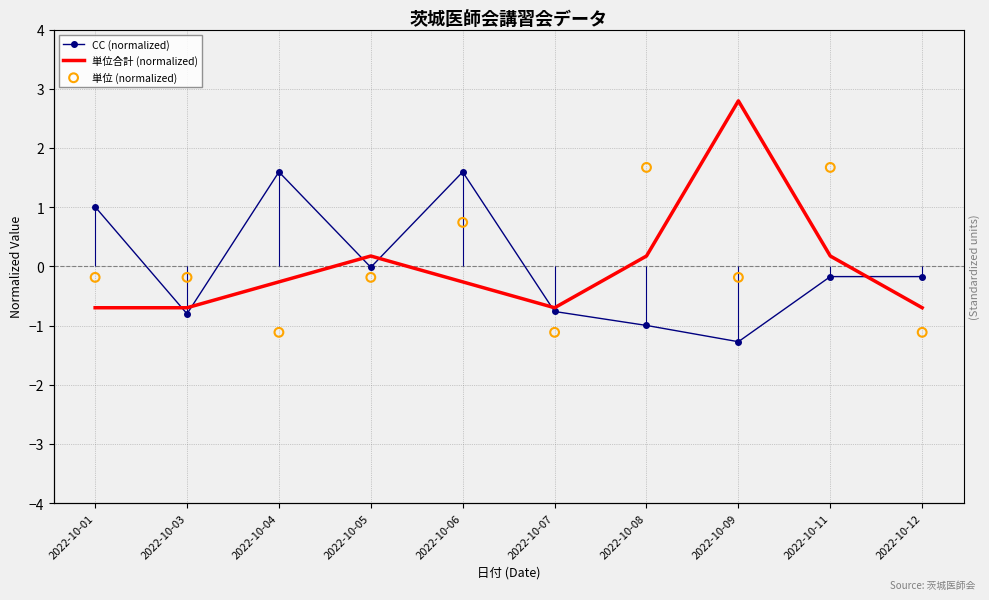

Is the value of 単位合計 (normalized) at 2022-10-07 greater than the value of CC (normalized) at 2022-10-05?

No